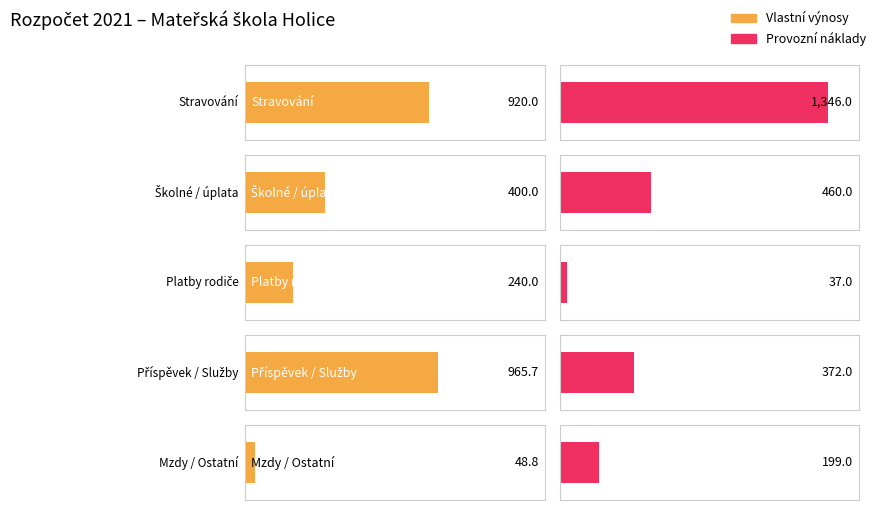

How many bars are there in total?

10